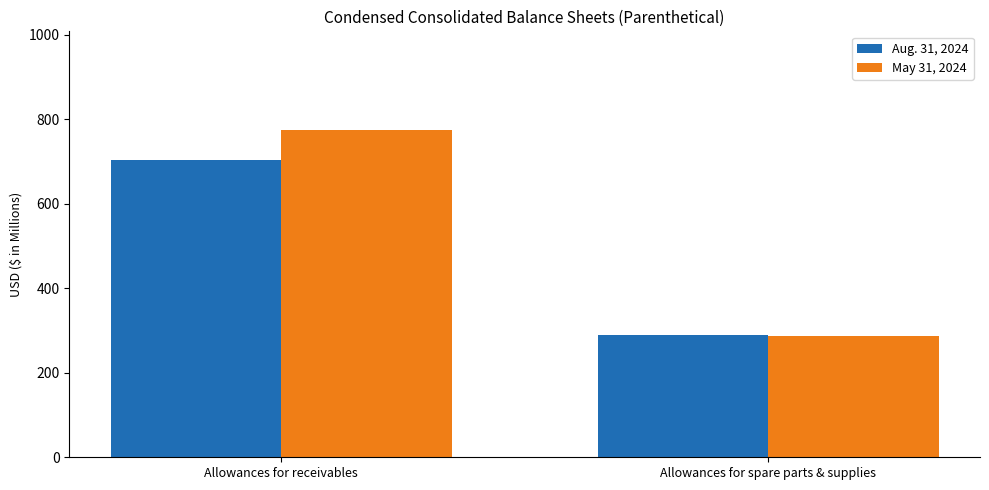

What are all the series names shown in the legend?

Aug. 31, 2024, May 31, 2024